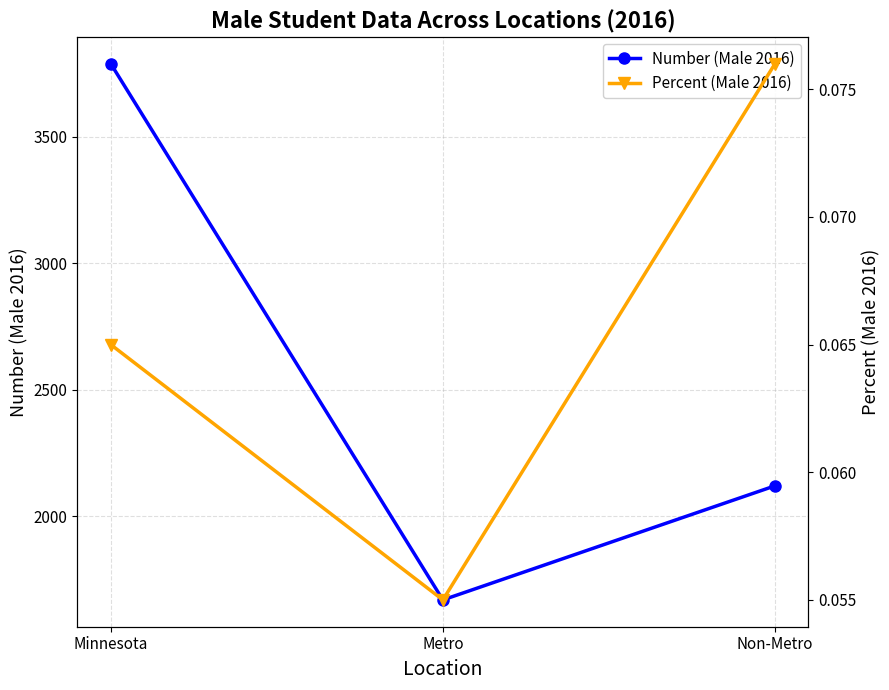

List the series in order of their overall mean, lowest first.

Percent (Male 2016), Number (Male 2016)